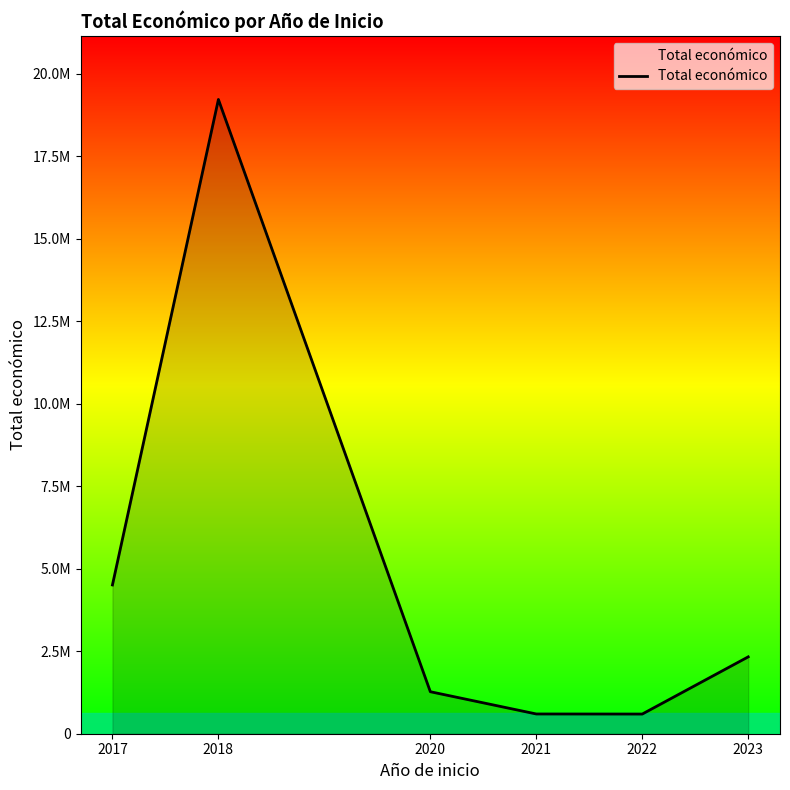

Does the chart have visible grid lines?

No